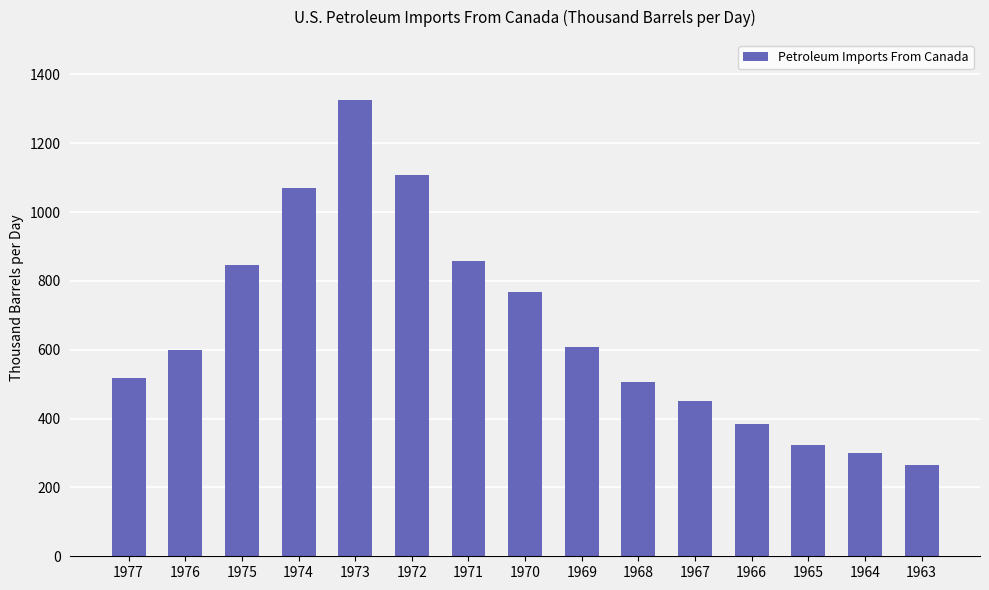

What is the value of the 6th bar from the left?

1108.2